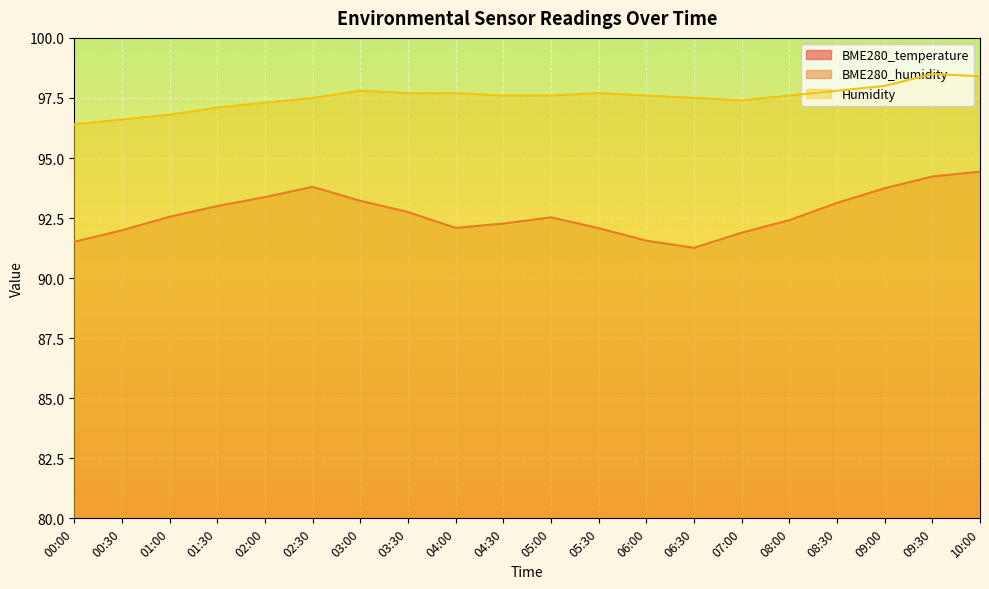

Where is the first local minimum for BME280_humidity?

04:00